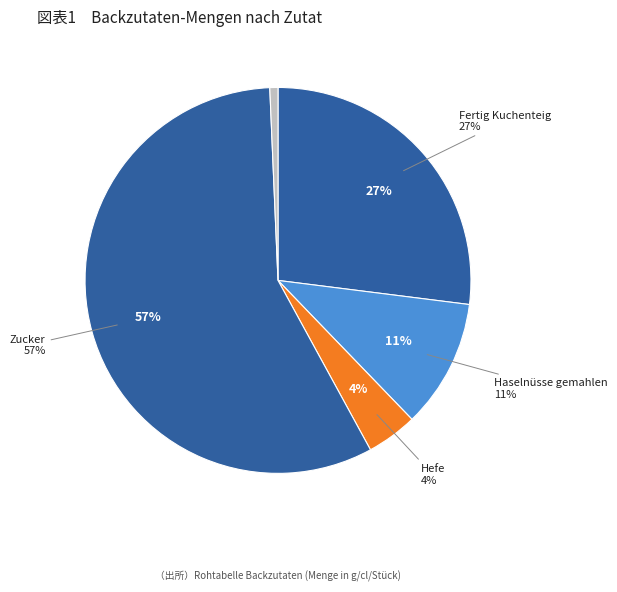

Is it true that Haselnüsse gemahlen is 11% of the pie?

True